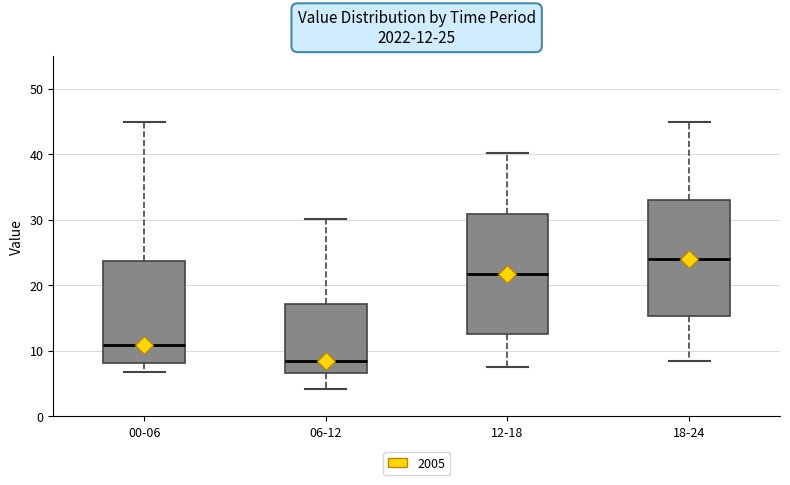

Which box's median line is the highest?

18-24